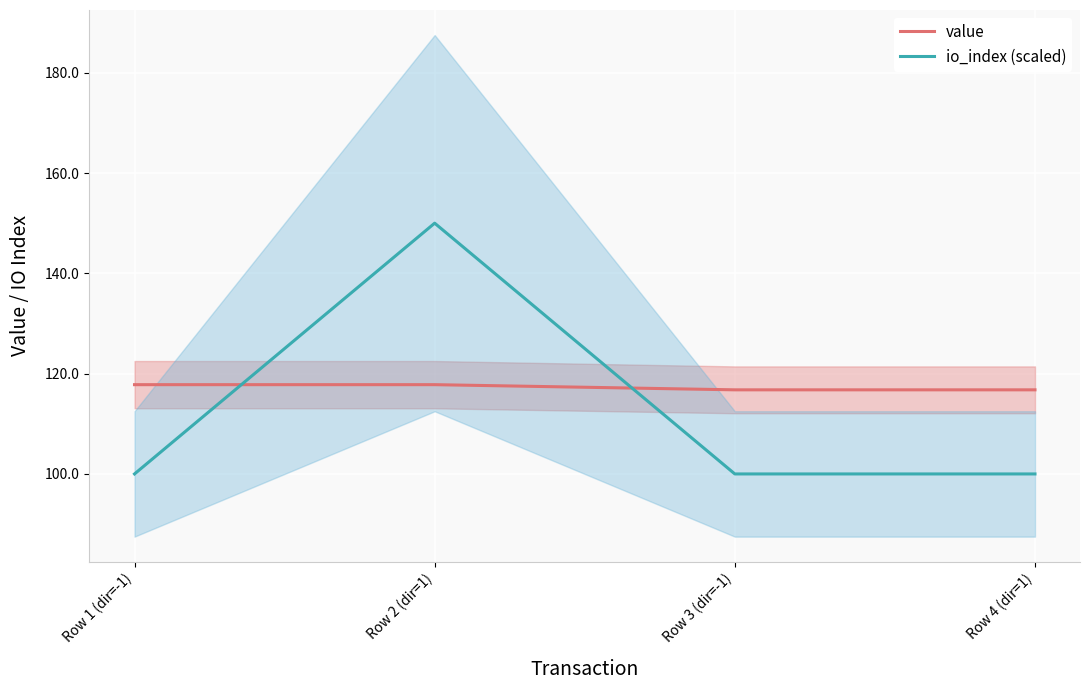

What is the approximate value of value at Row 3 (dir=-1)?

116.8